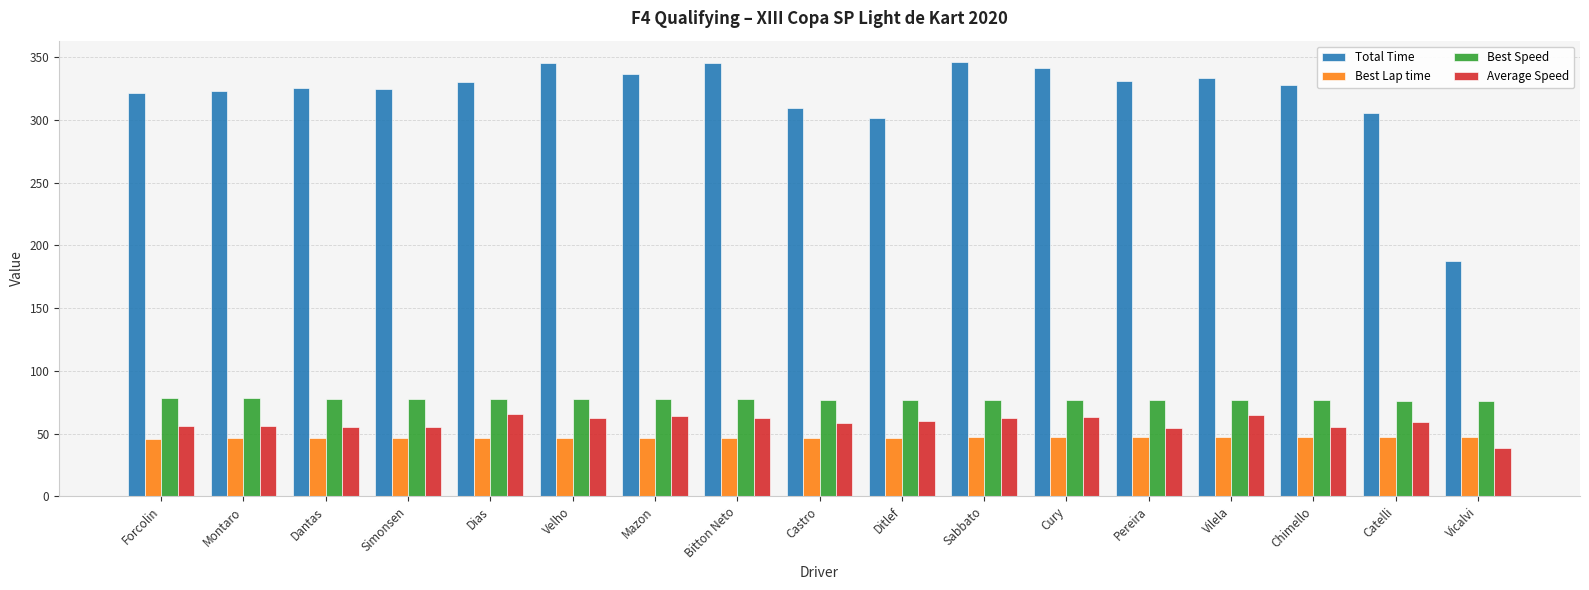

What is the average value of the Total Time series?

319.9